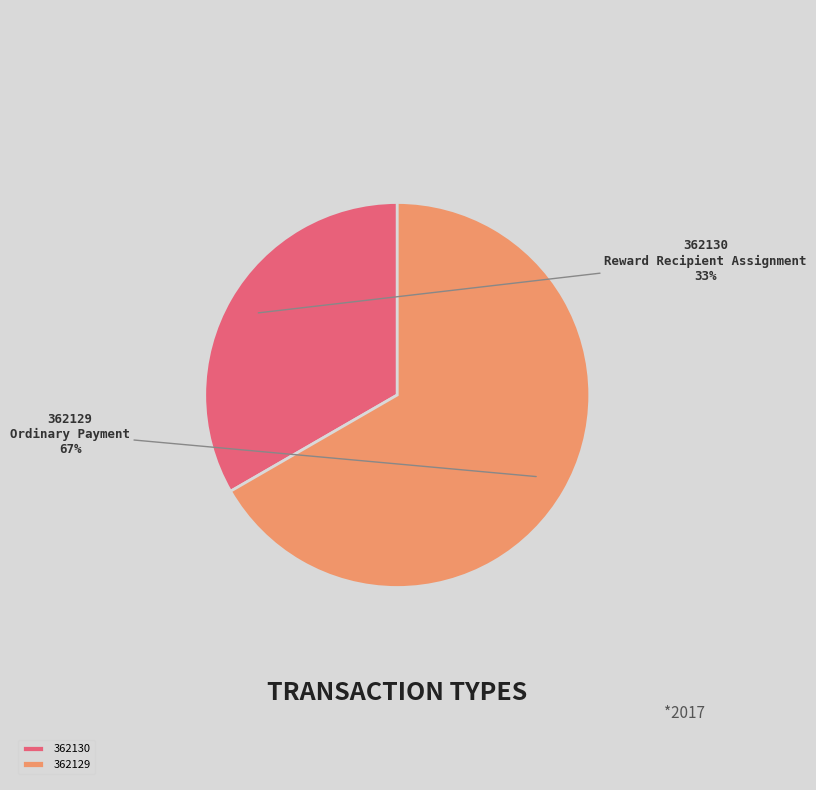

Rank the categories by value from lowest to highest.

362130, 362129